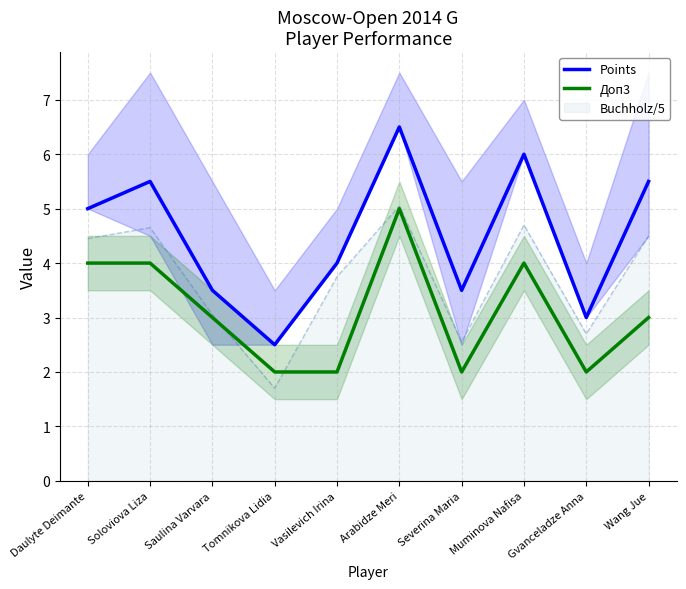

At which label is Points closest to 4?

Vasilevich Irina